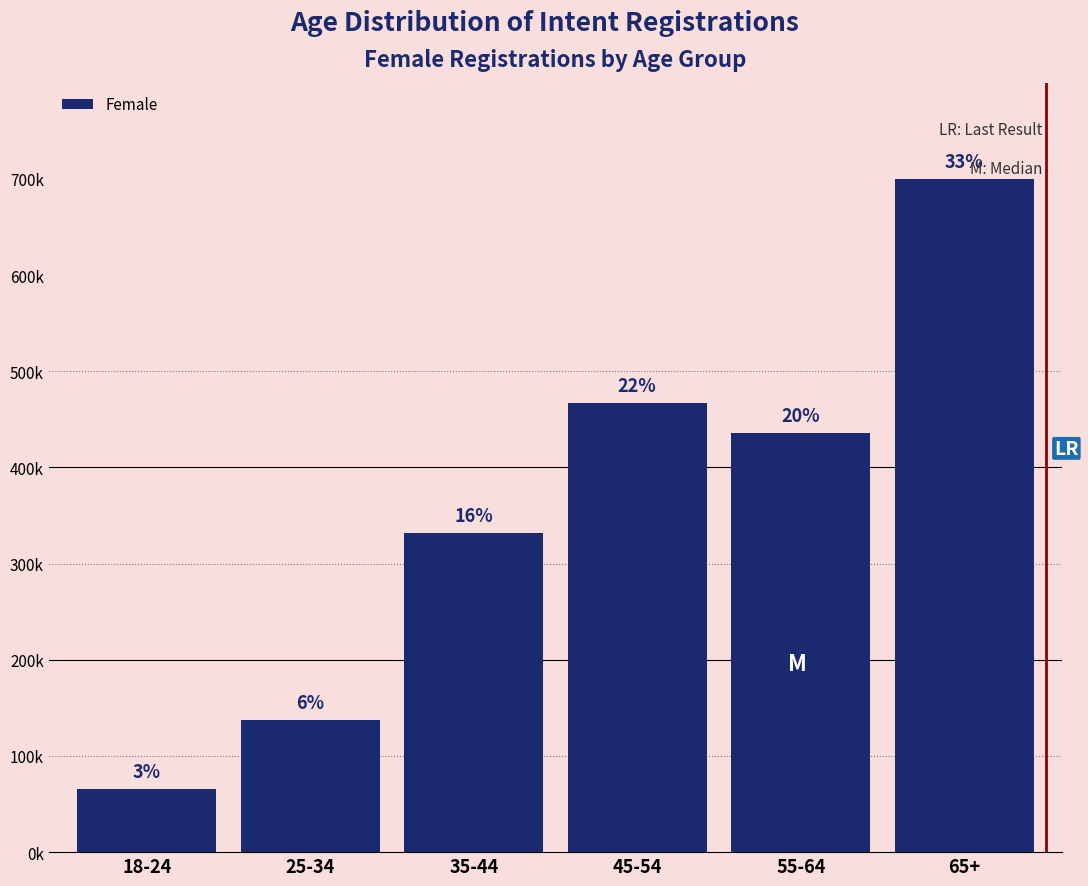

Does the chart contain any negative values?

No